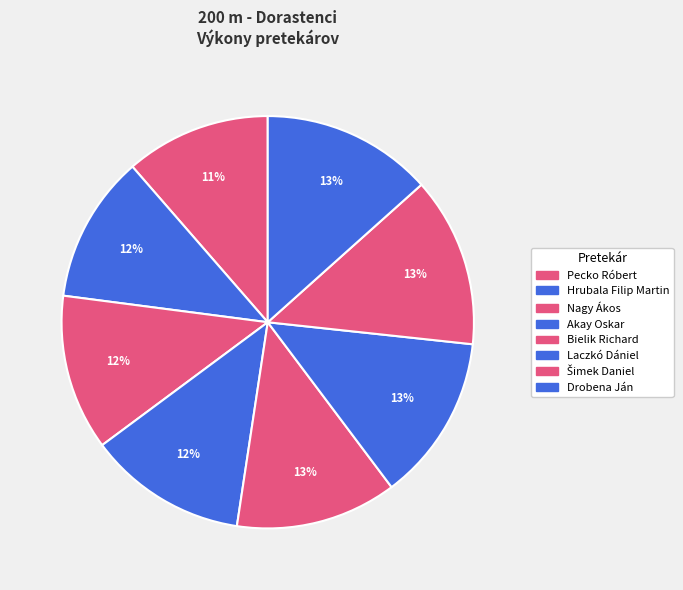

Rank the categories by value from highest to lowest.

Drobena Ján, Šimek Daniel, Laczkó Dániel, Bielik Richard, Akay Oskar, Nagy Ákos, Hrubala Filip Martin, Pecko Róbert